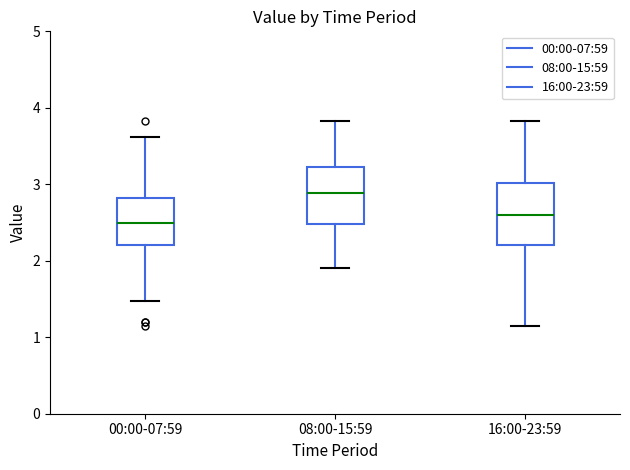

Which box's median line is the lowest?

00:00-07:59